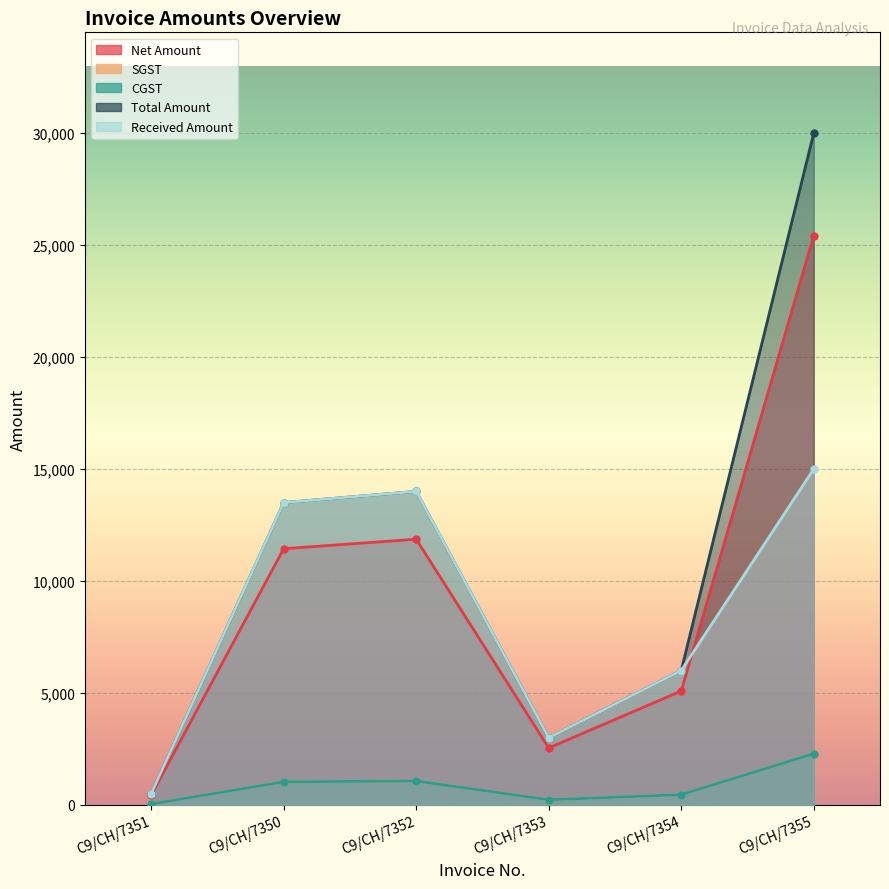

Between C9/CH/7351 and C9/CH/7355, which is larger?

C9/CH/7355